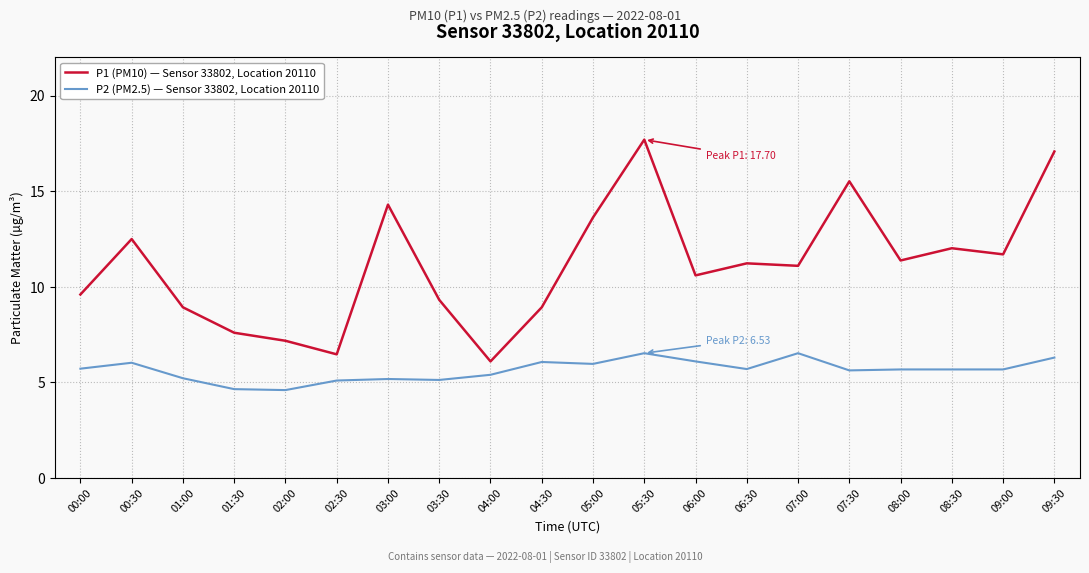

At which label does P2 (PM2.5) — Sensor 33802, Location 20110 first exceed 5?

00:00